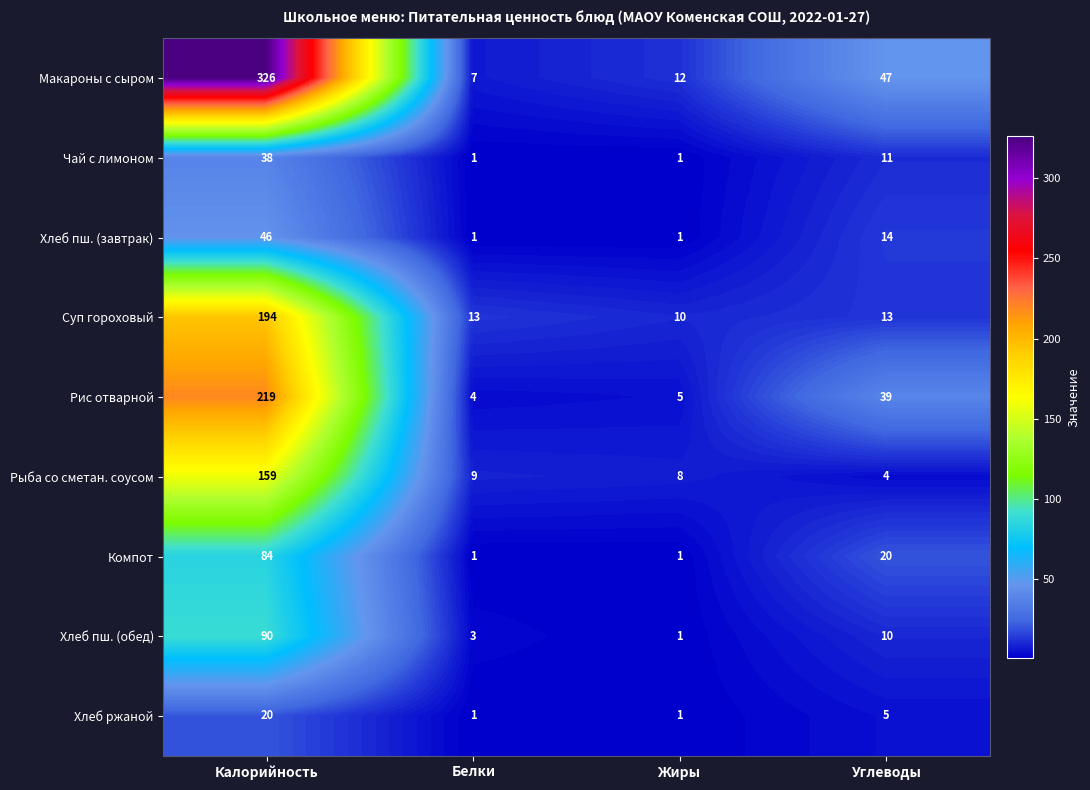

List the series in order of their peak value, lowest first.

Хлеб ржаной, Чай с лимоном, Хлеб пш. (завтрак), Компот, Хлеб пш. (обед), Рыба со сметан. соусом, Суп гороховый, Рис отварной, Макароны с сыром